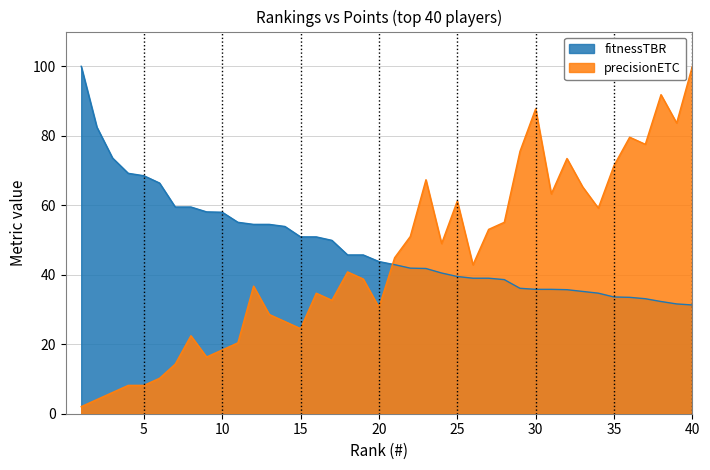

True or false: precisionETC and fitnessTBR cross at least once.

True